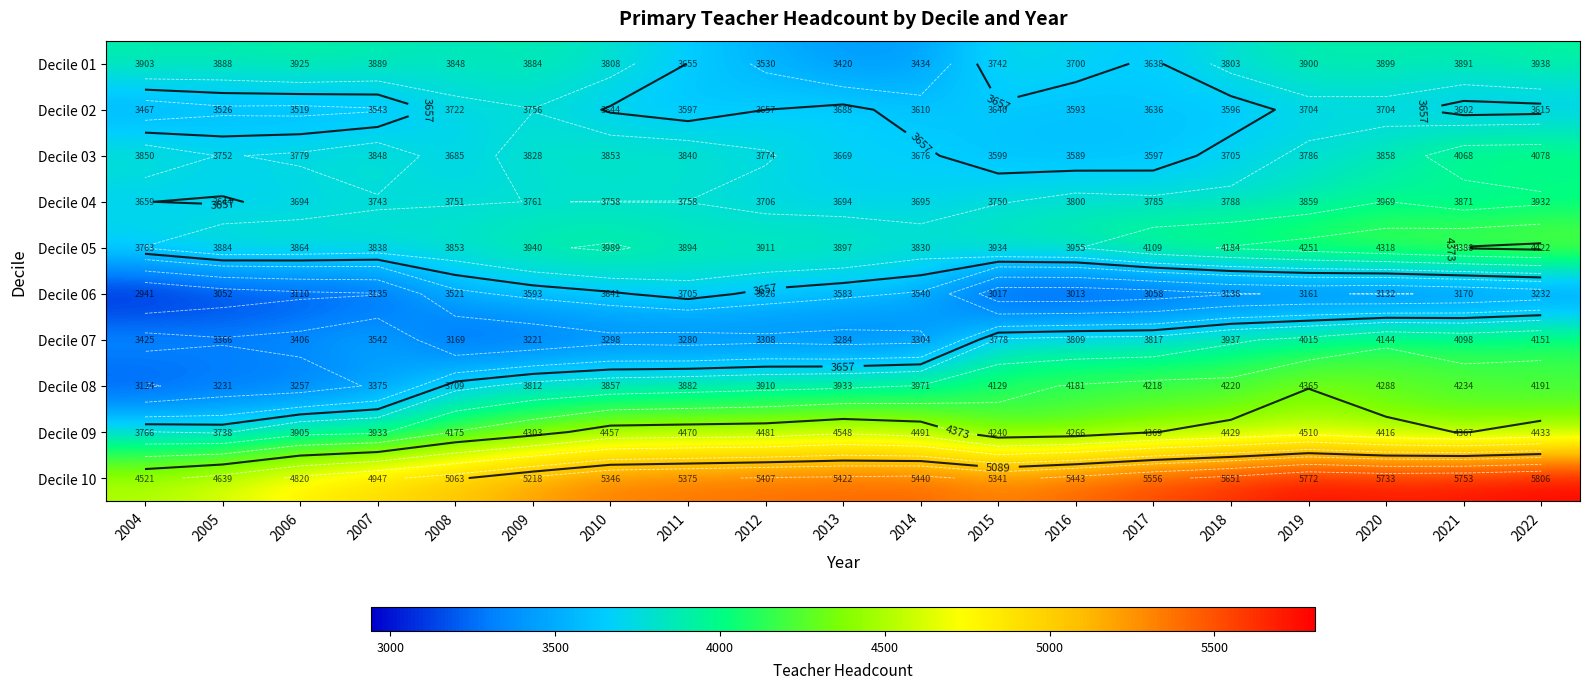

How many data points in Decile 07 are less than 3425?

9